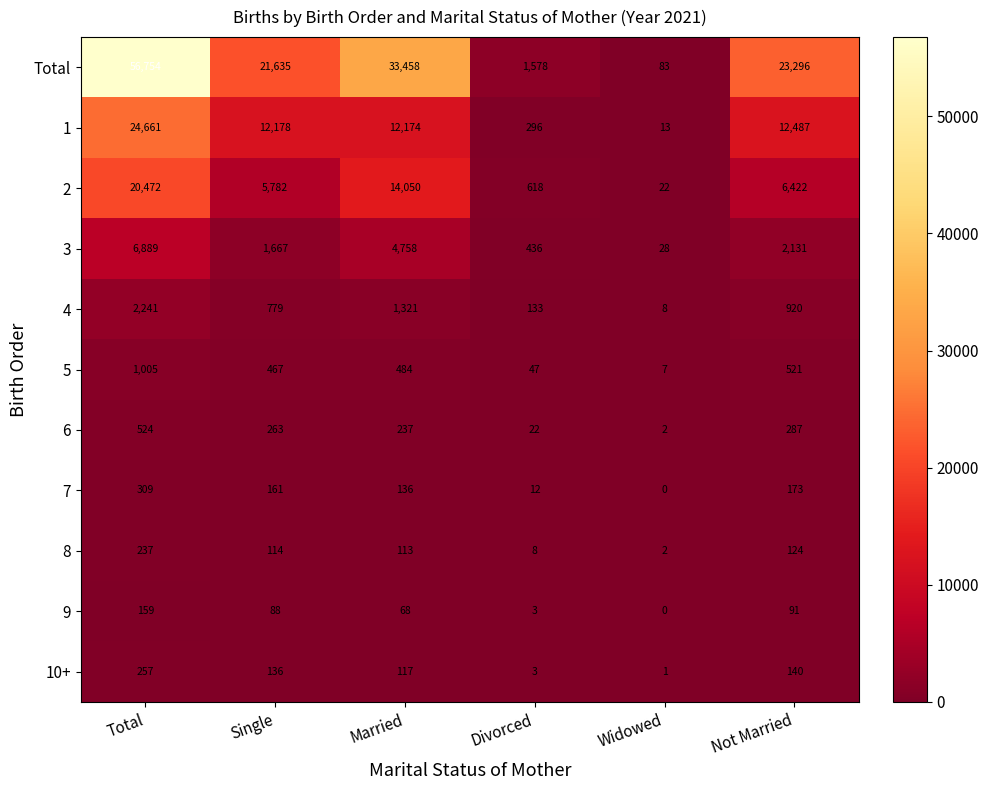

What is the difference between the maximum and minimum values in the Total series?

56671